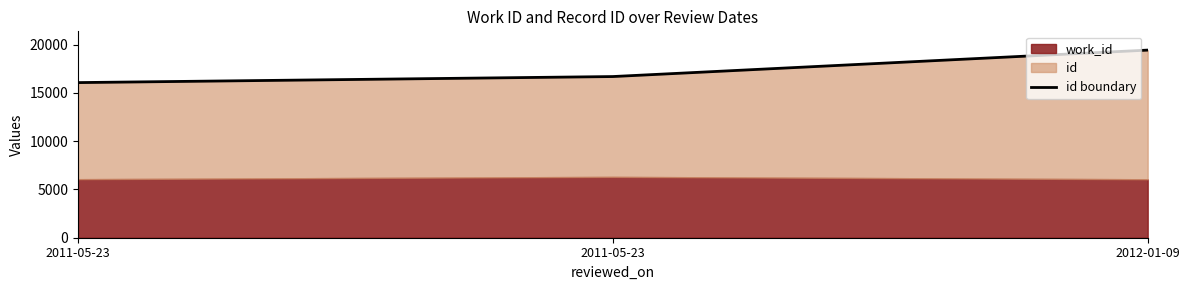

What is the label of the 3rd point from the right?

2011-05-23